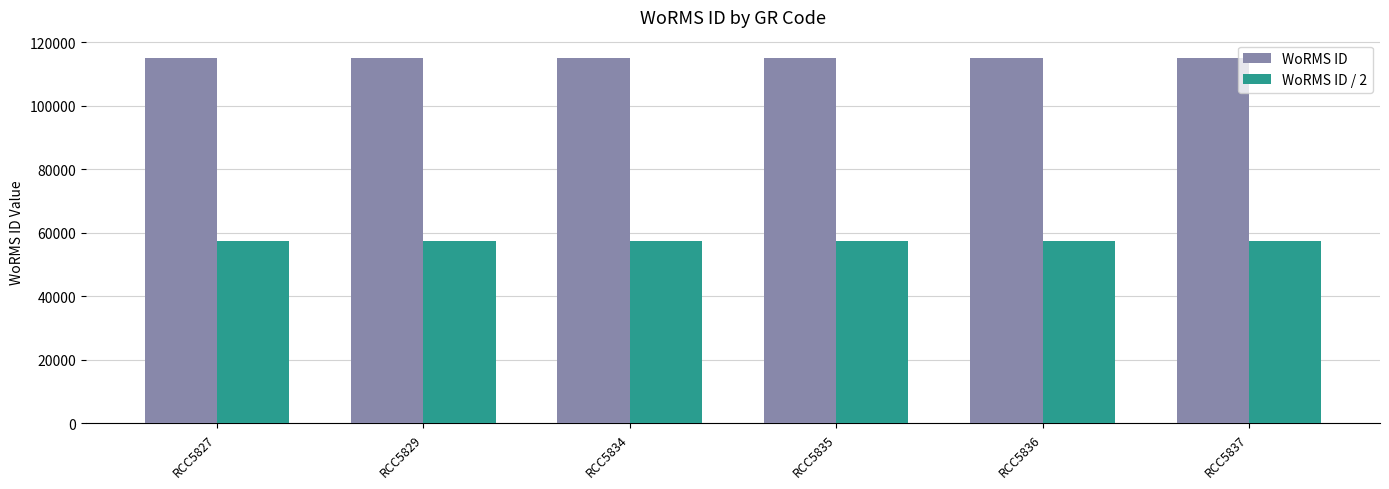

Reading right to left, transcribe all the data shown in this chart.

WoRMS ID: 115085	115085	115085	115085	115085	115085
WoRMS ID / 2: 57542	57542	57542	57542	57542	57542